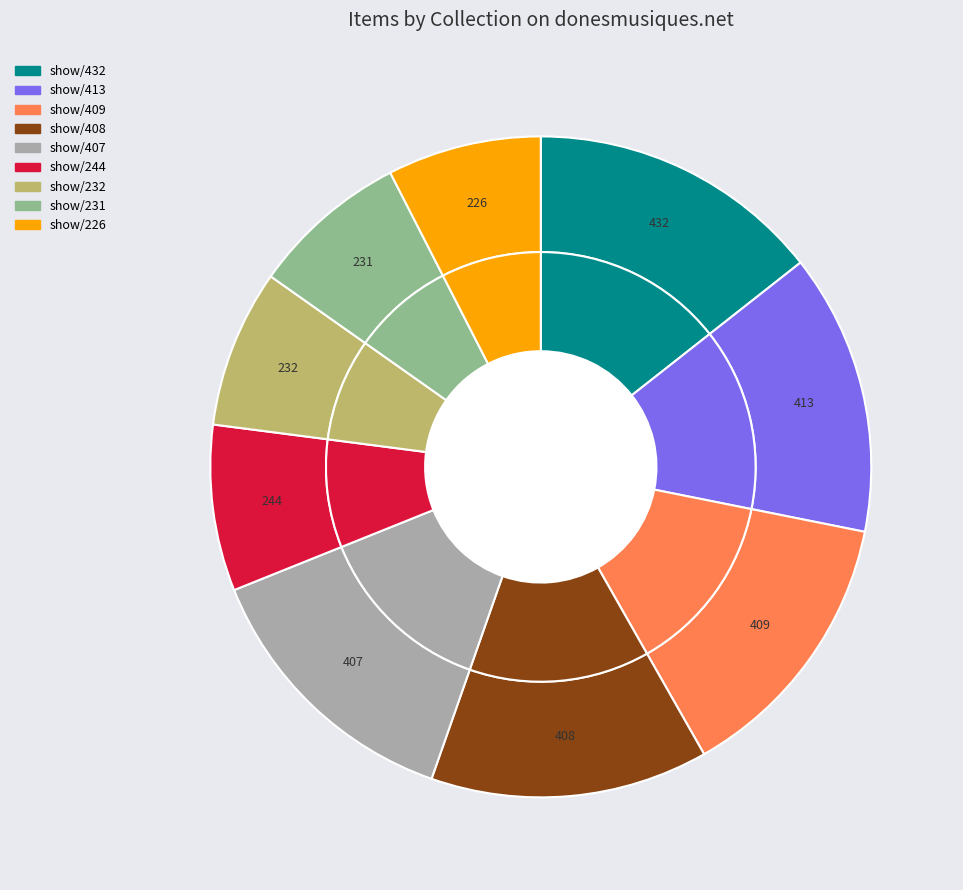

Which slice is the largest?

show/432